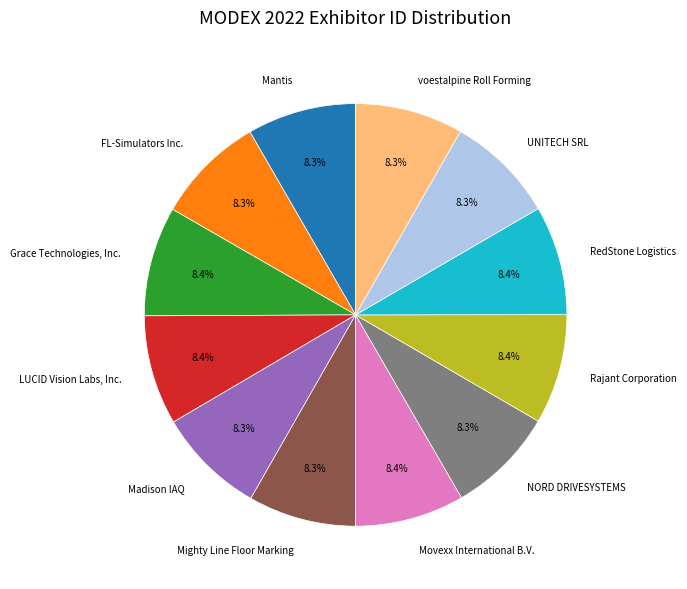

Count the number of slices in the pie.

12